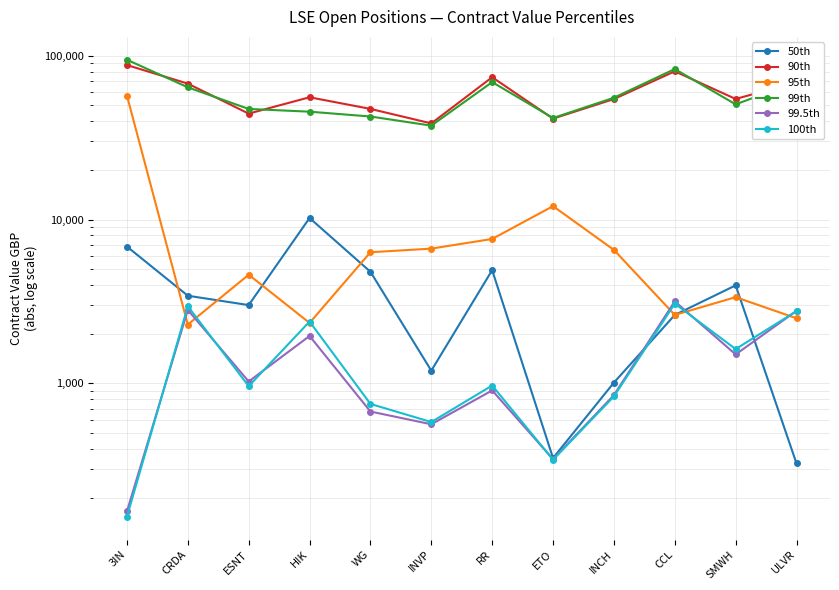

Which series has the widest spread of values?

99th